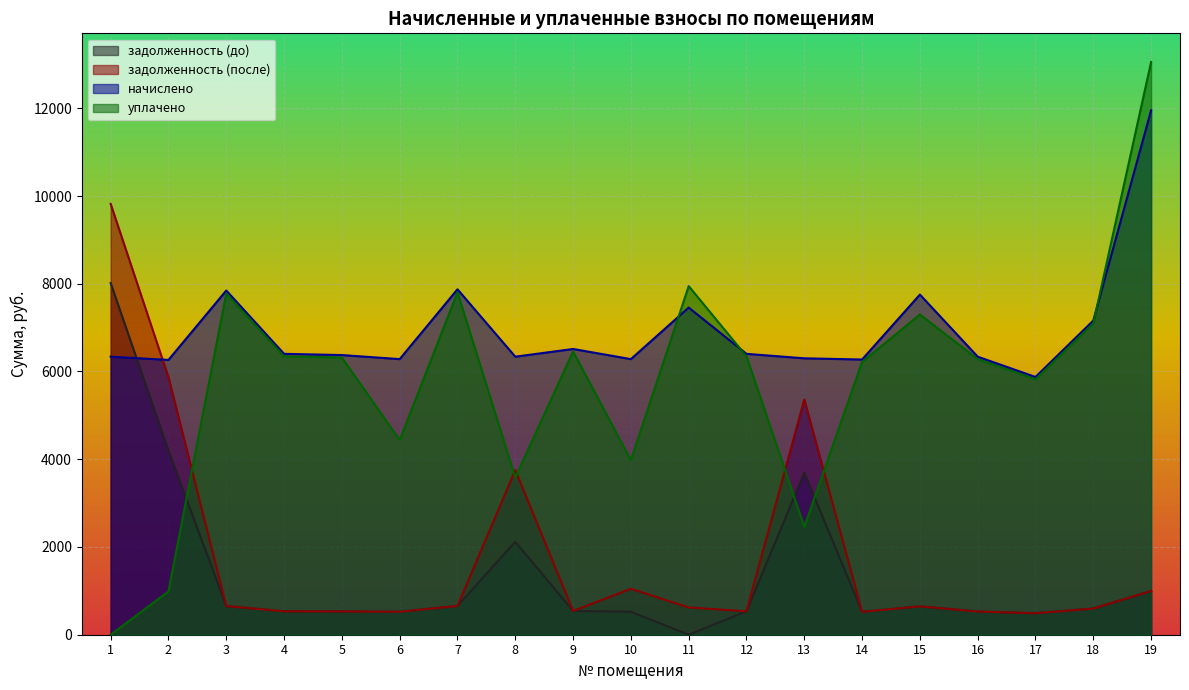

Which has a higher value, 17 or 16?

16